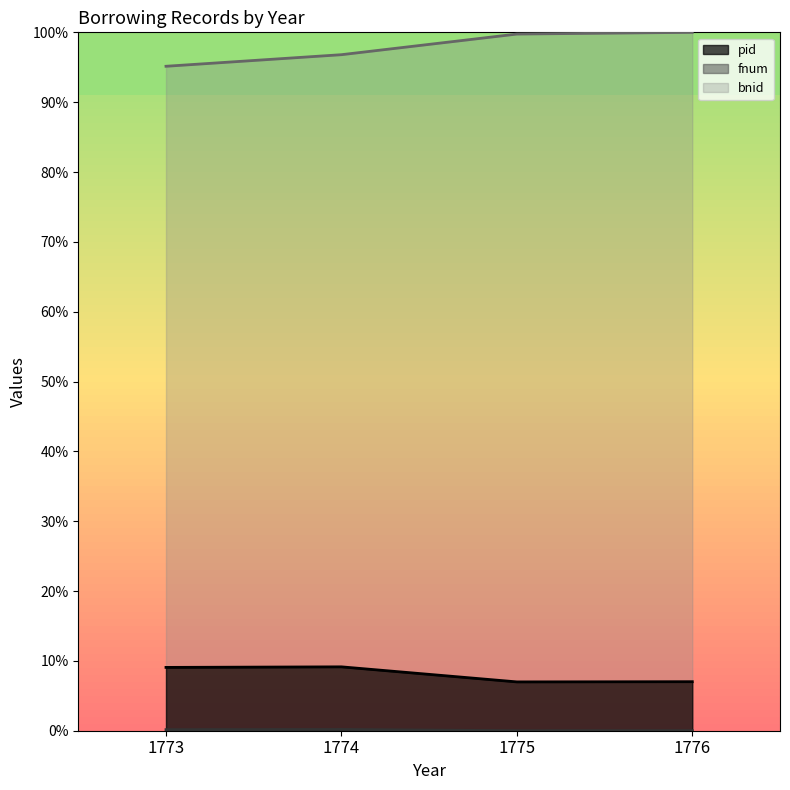

What is the difference between the maximum and minimum values in the pid series?

2.2